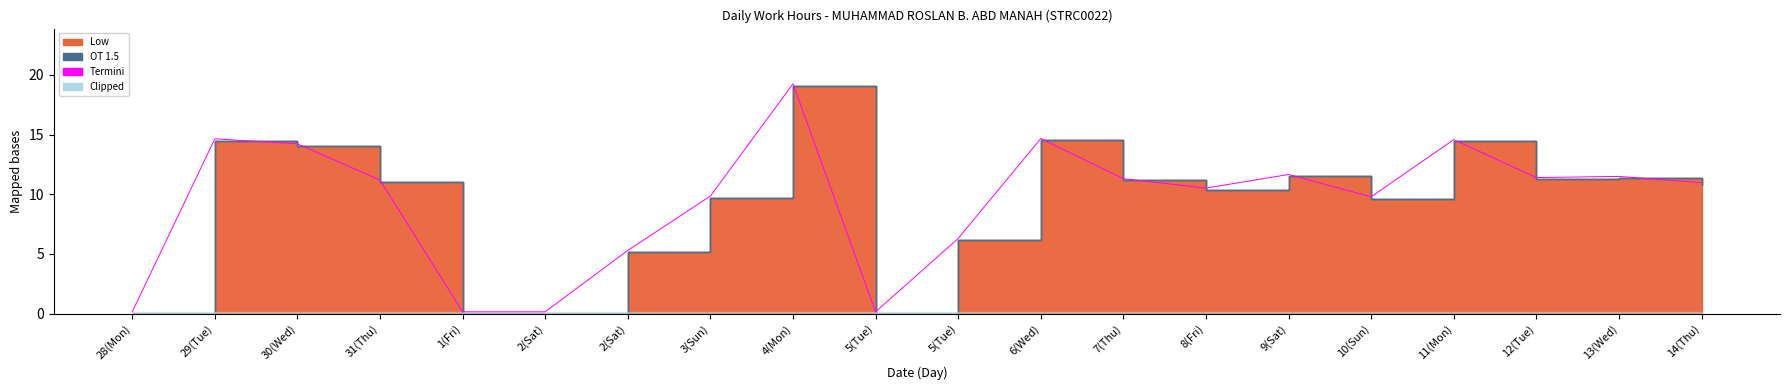

What is the value of the 20th point from the left?

11.0